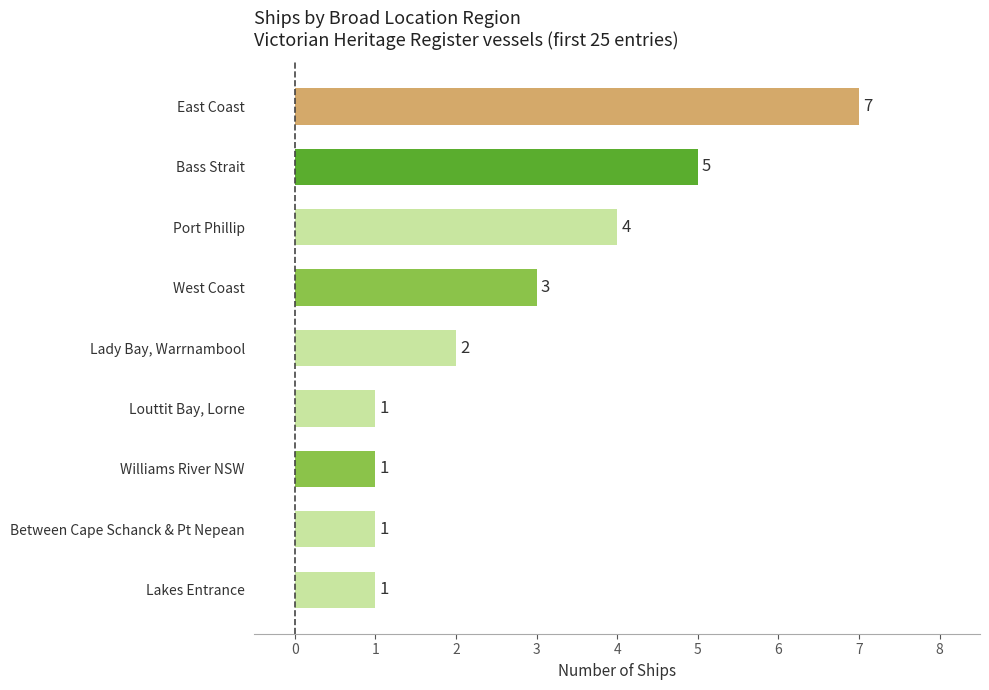

How many values are between 1 and 4?

7